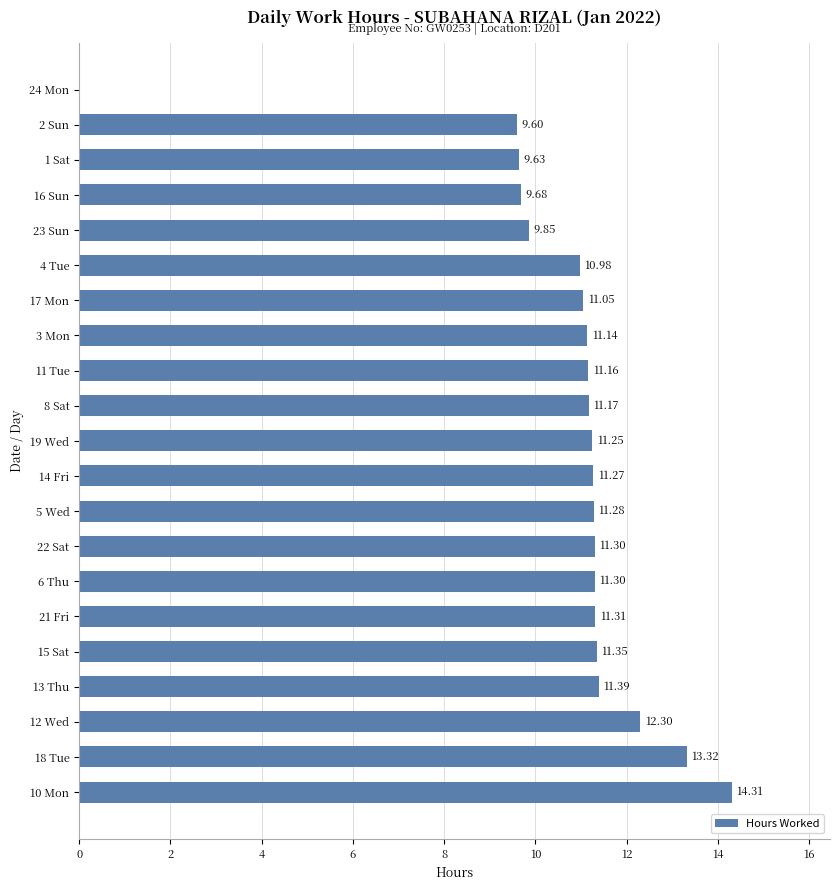

Between 18 Tue and 11 Tue, which is larger?

18 Tue